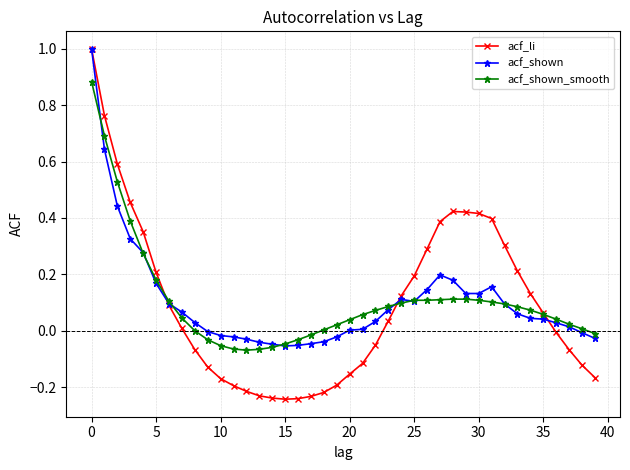

Which series has the widest spread of values?

acf_li